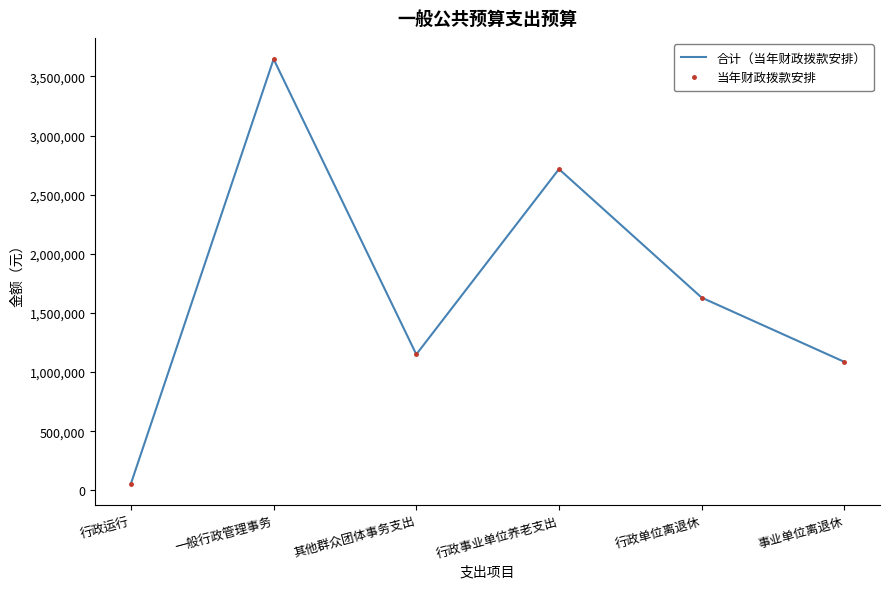

Read the 当年财政拨款安排 value at 一般行政管理事务.

3646466.3